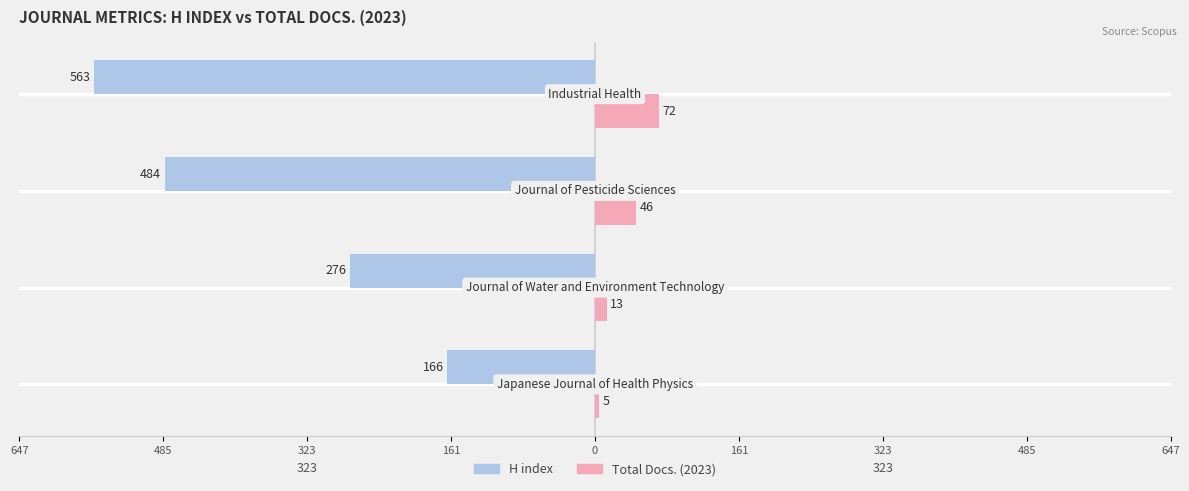

What are all the series names shown in the legend?

H index, Total Docs. (2023)